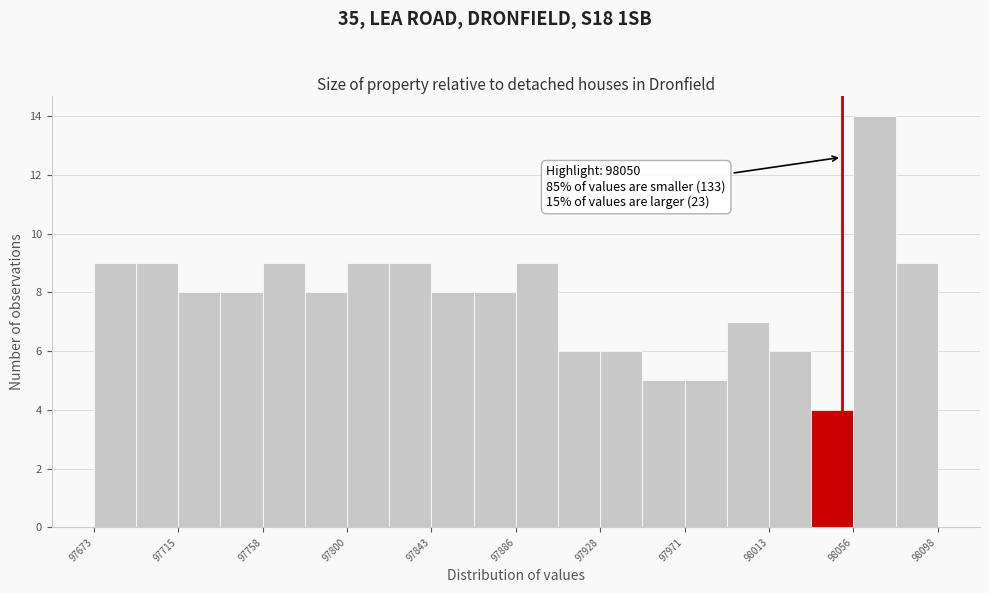

Over which range of the x-axis is the bar tallest?

98055 to 98075